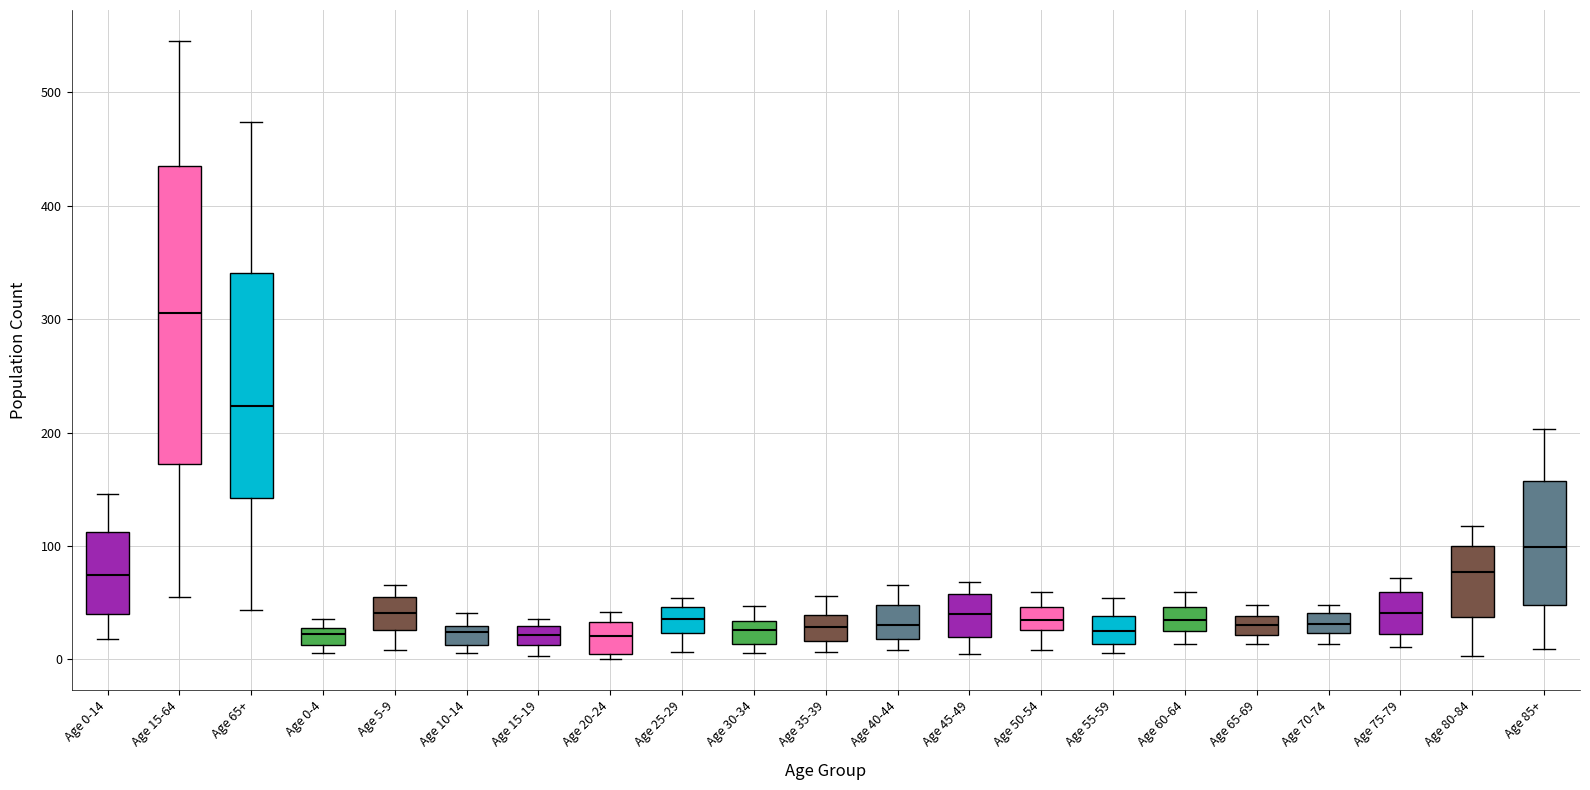

Which box's median line is the highest?

Age 15-64